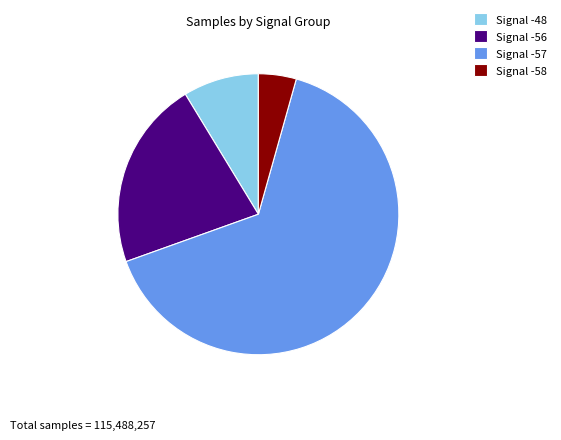

Rank the categories by value from highest to lowest.

Signal -57, Signal -56, Signal -48, Signal -58